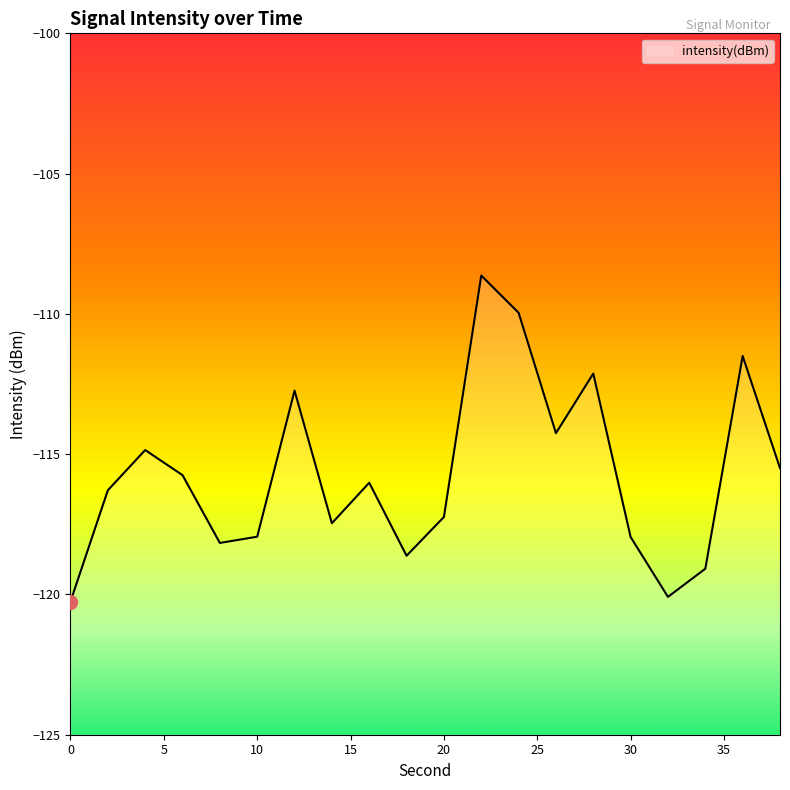

What is the value of the 4th point from the left?

-115.7